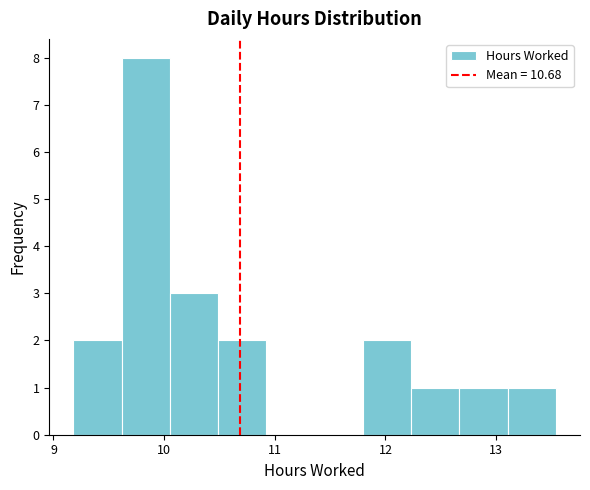

Reading left to right, transcribe this chart: for each bar, give the range it covers on the x-axis and its height. Neither the bar edges nor the heights are printed on the chart, so give them approximately, as read against the axes.

9.2 to 9.6: 2
9.6 to 10.1: 8
10.1 to 10.5: 3
10.5 to 10.9: 2
10.9 to 11.4: 0
11.4 to 11.8: 0
11.8 to 12.2: 2
12.2 to 12.7: 1
12.7 to 13.1: 1
13.1 to 13.5: 1